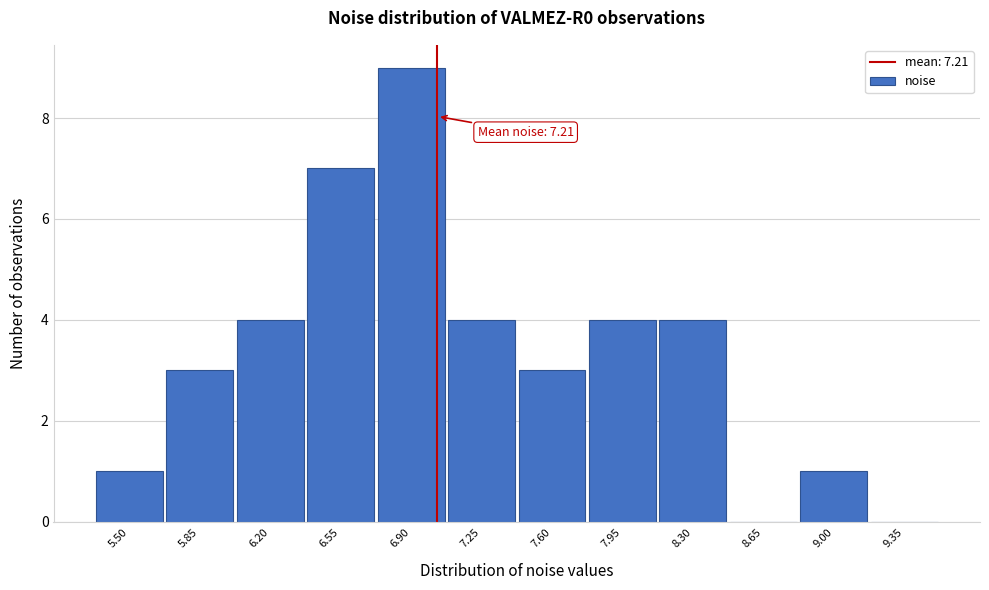

Reading right to left, extract all data points from this chart.

9.35=0	9.00=1	8.65=0	8.30=4	7.95=4	7.60=3	7.25=4	6.90=9	6.55=7	6.20=4	5.85=3	5.50=1